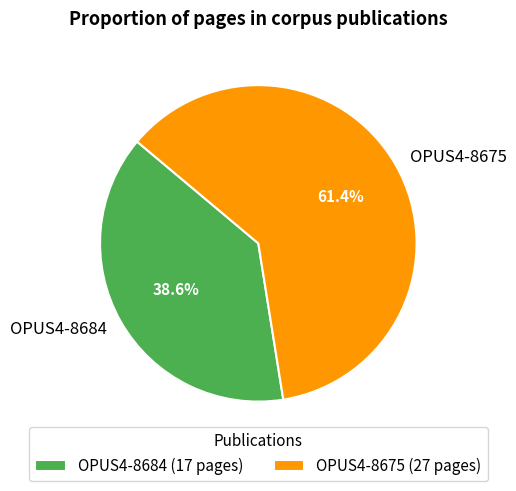

Which category accounts for the majority?

OPUS4-8675